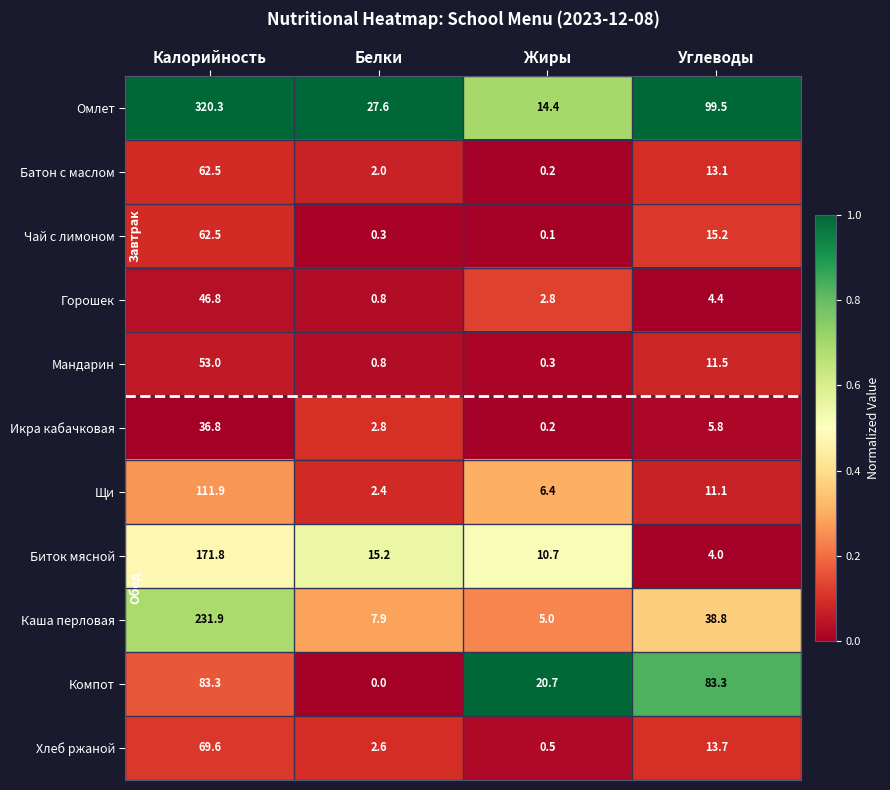

True or false: Компот has a value of 83.3 at Углеводы.

True